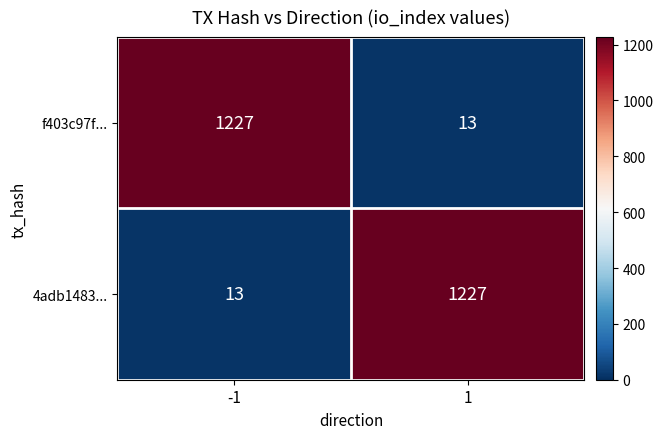

What is the lowest value of the 4adb1483... series?

13